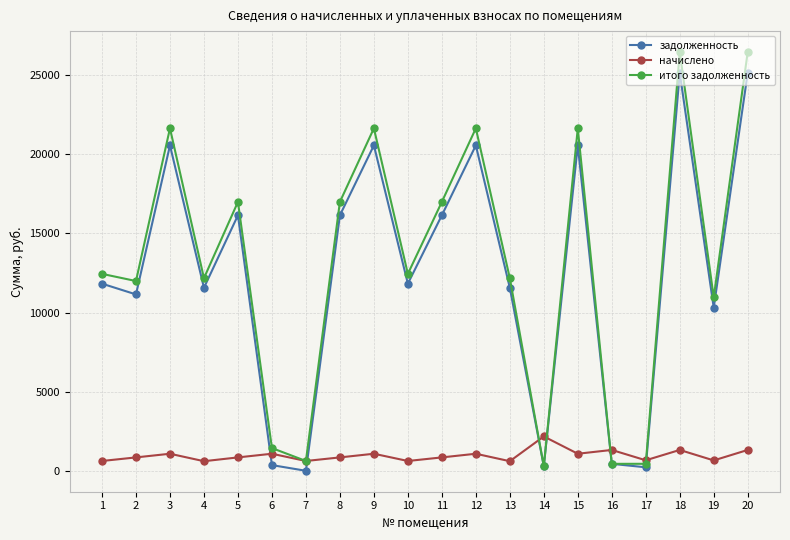

List the series in order of their peak value, lowest first.

начислено, задолженность, итого задолженность